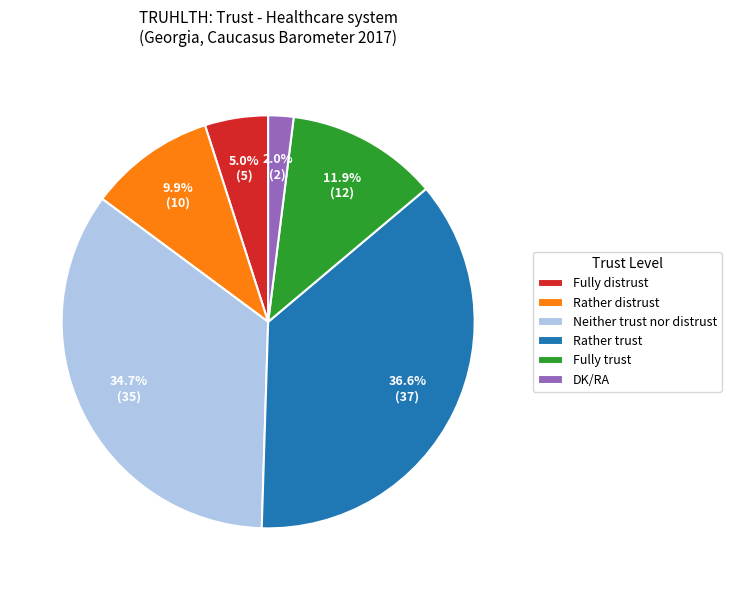

How many segments does this pie chart have?

6